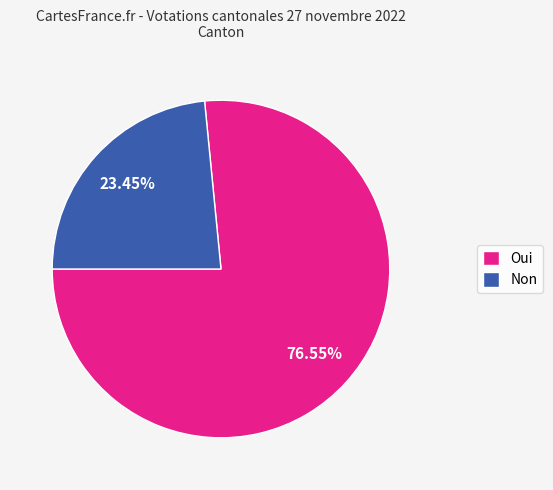

To the nearest percent, what percentage of the pie is Non?

23%